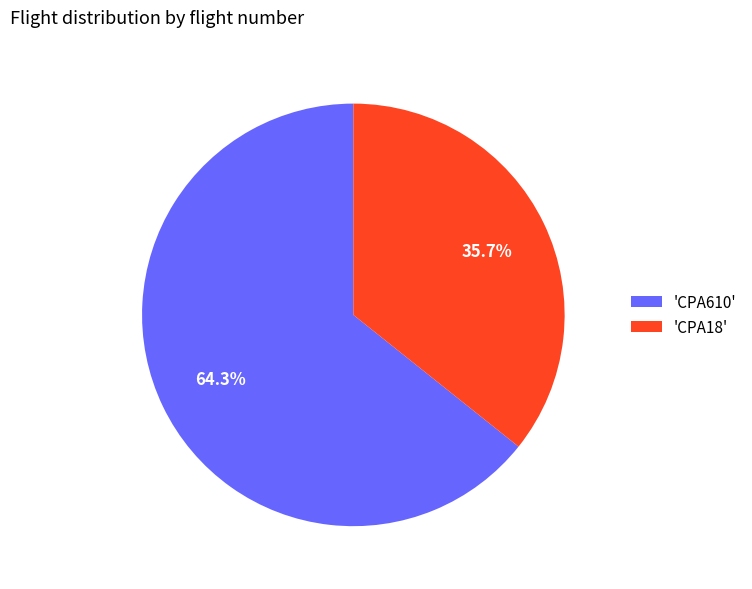

Which slice is the smallest?

'CPA18'